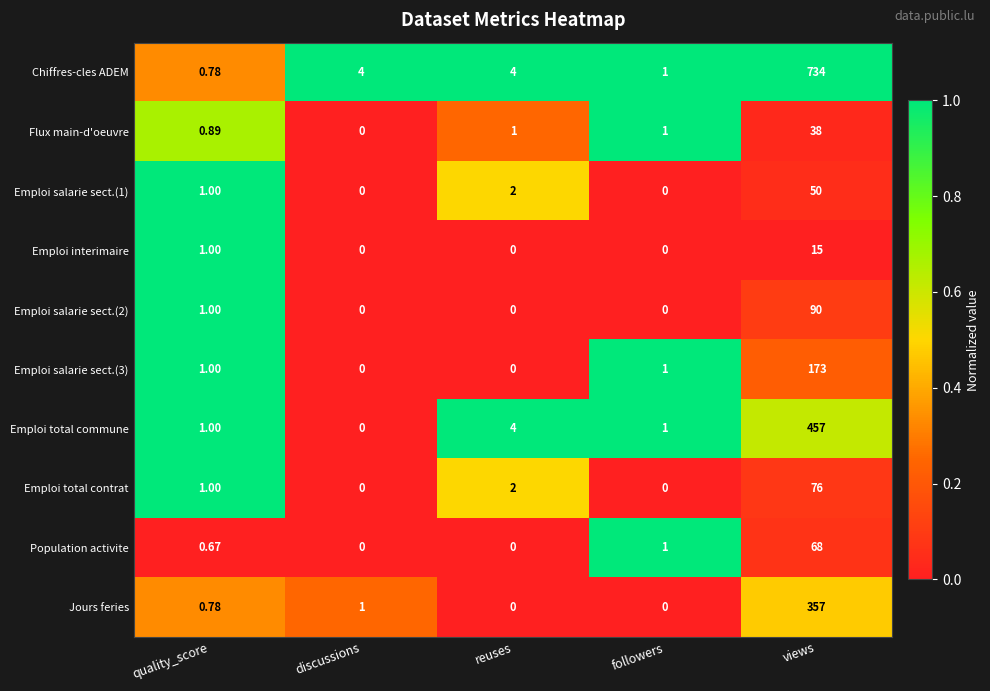

At which label is Emploi total contrat closest to 38?

reuses